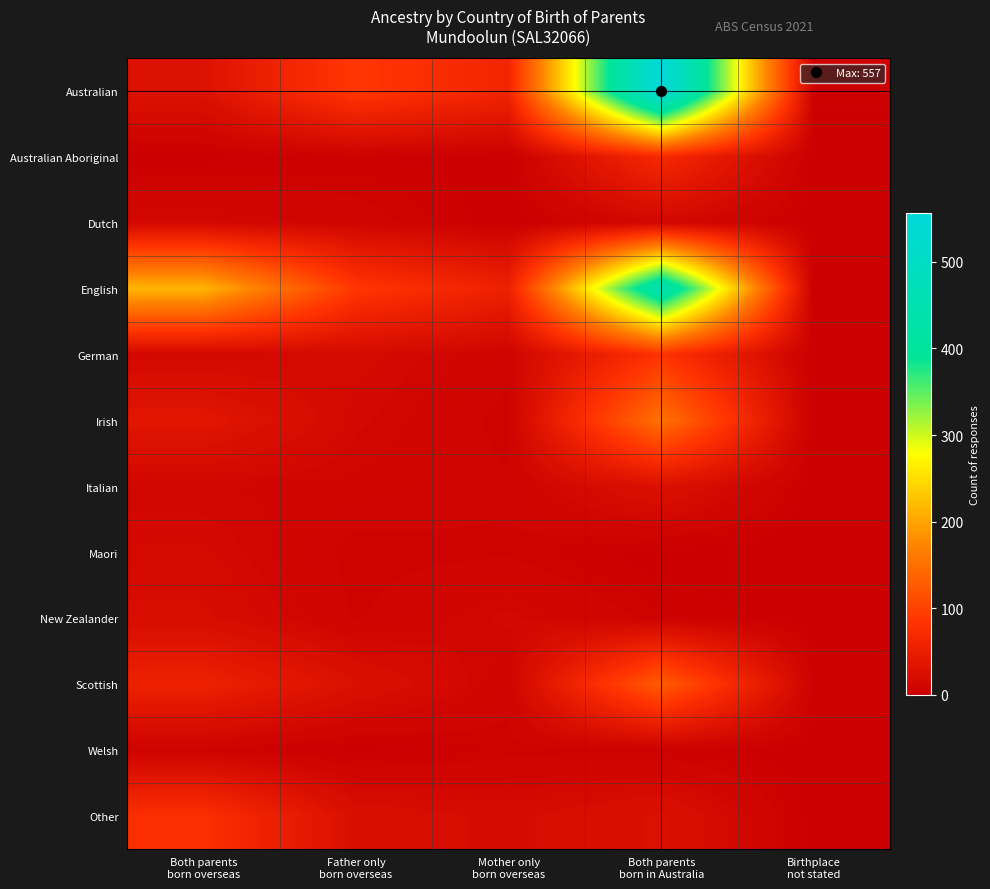

Which series has the widest spread of values?

Australian